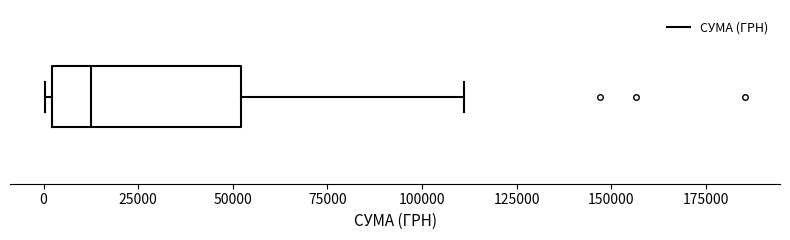

Where is the left edge of the box on the x-axis? The values are not printed on the chart, so give them approximately, as read against the axis.

0